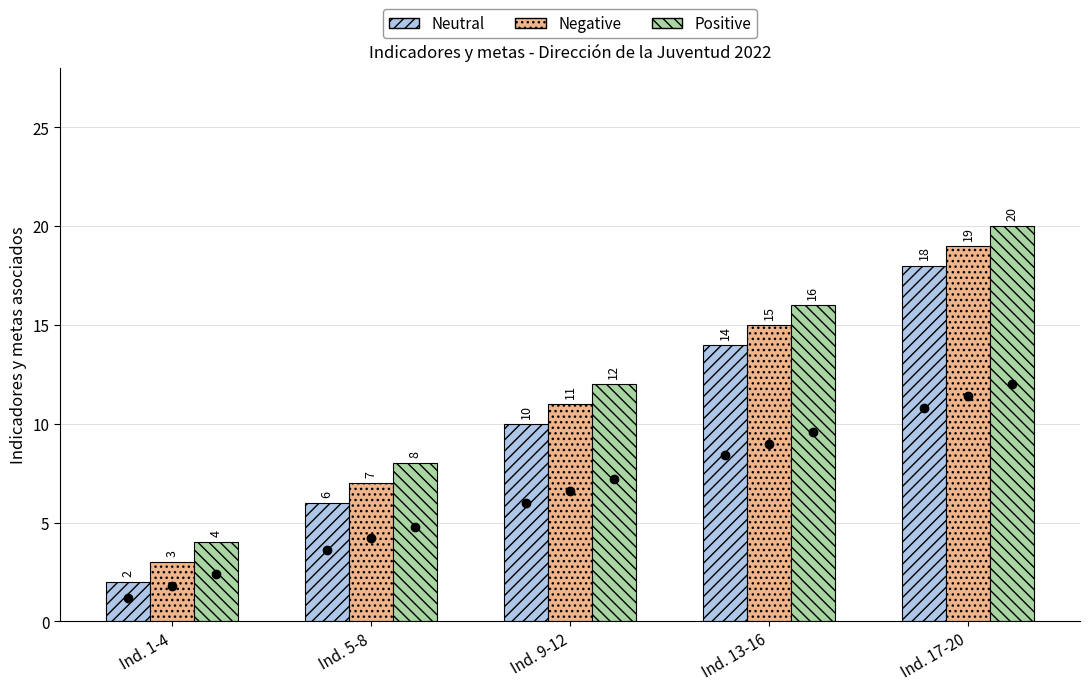

What is the smallest value displayed?

2